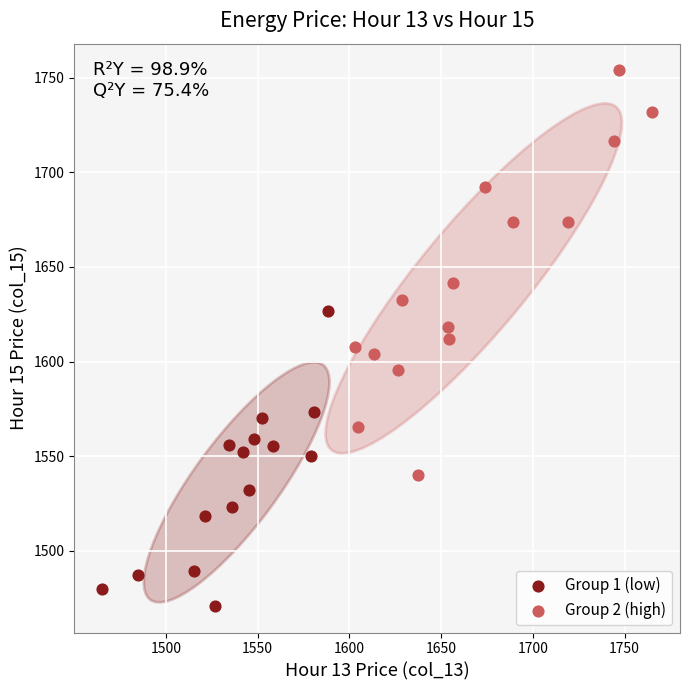

What are all the series names shown in the legend?

Group 1 (low), Group 2 (high)